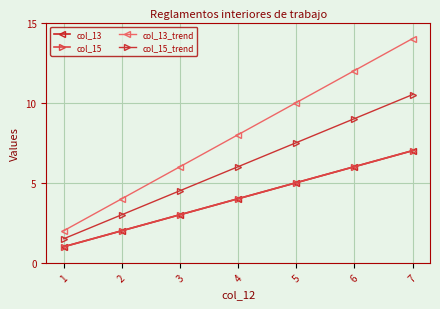

Where does the col_13 series first go above 4?

5